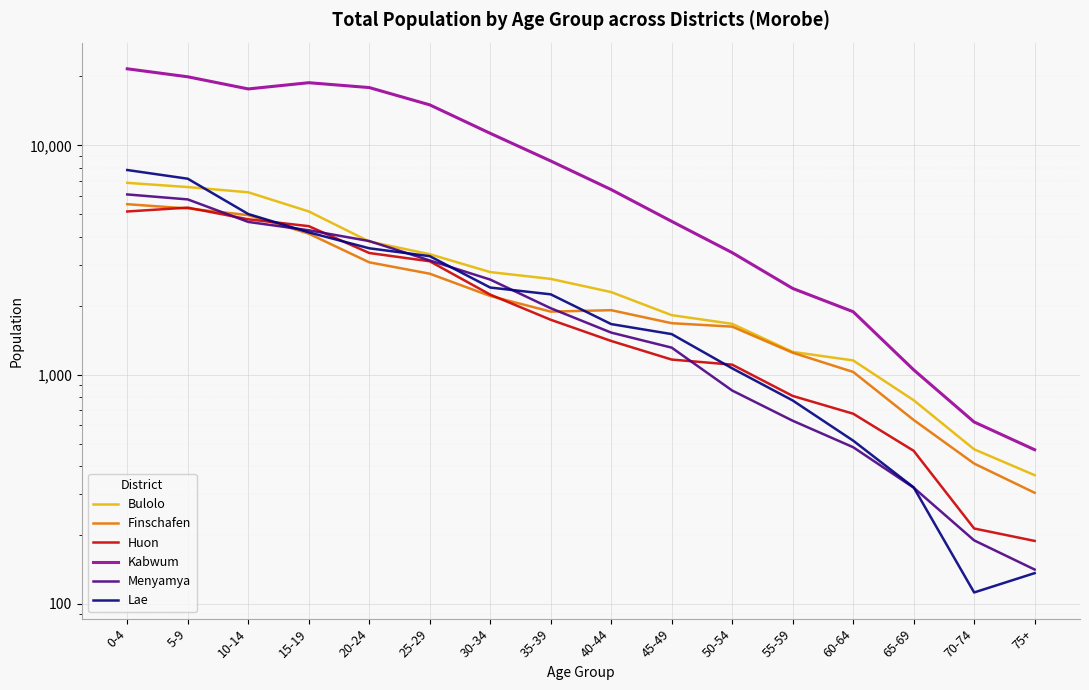

What is the value of the Huon point at the 3rd from the left?

4761